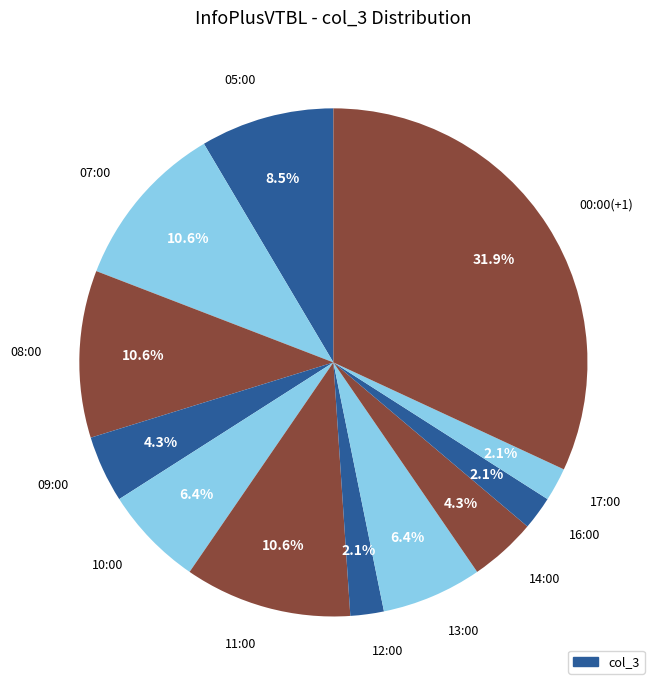

What is the total percentage of 17:00 and 13:00?

8.5%